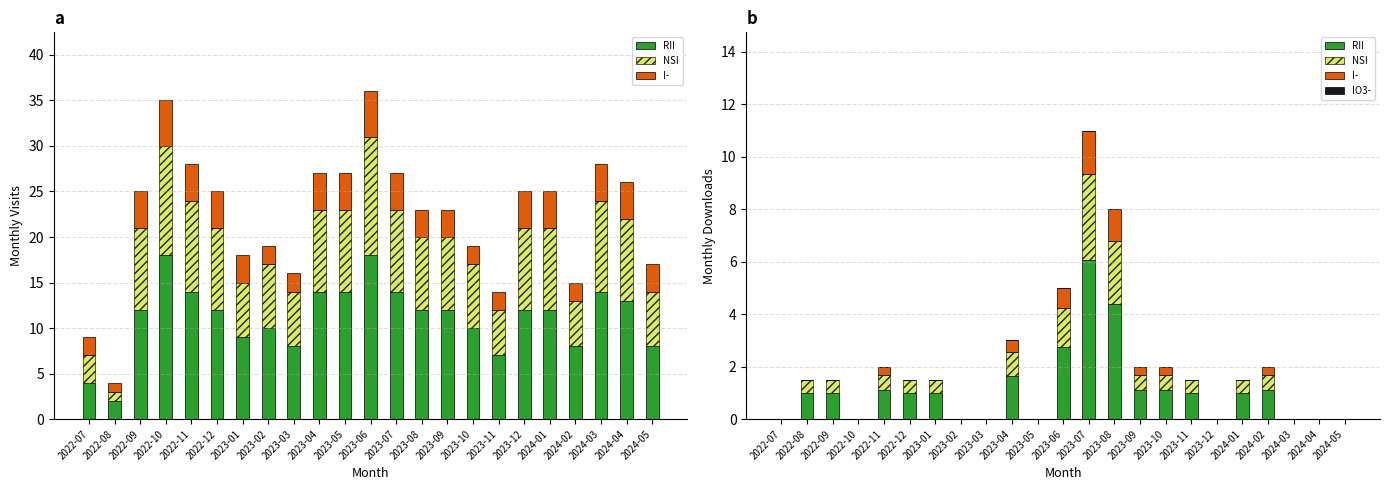

Which category has the lowest value across all series?

2022-07